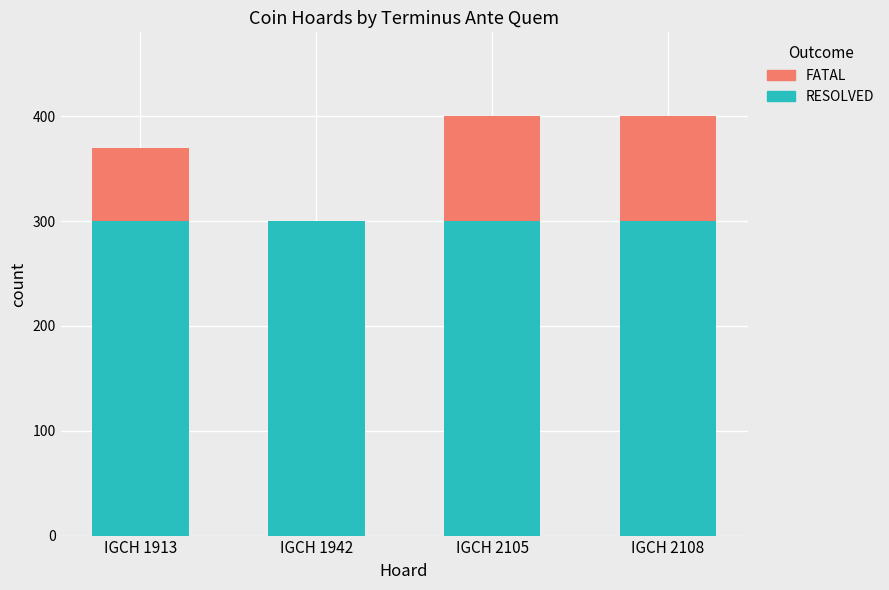

Reading right to left, what are the values for RESOLVED?

IGCH 2108=300	IGCH 2105=300	IGCH 1942=300	IGCH 1913=300